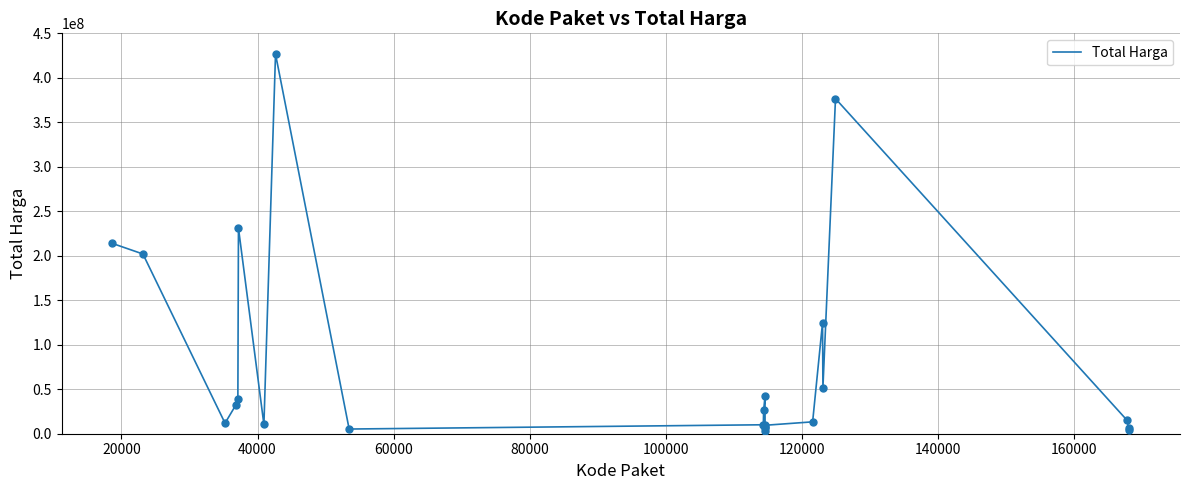

What is the difference between the maximum and minimum values?

424100040